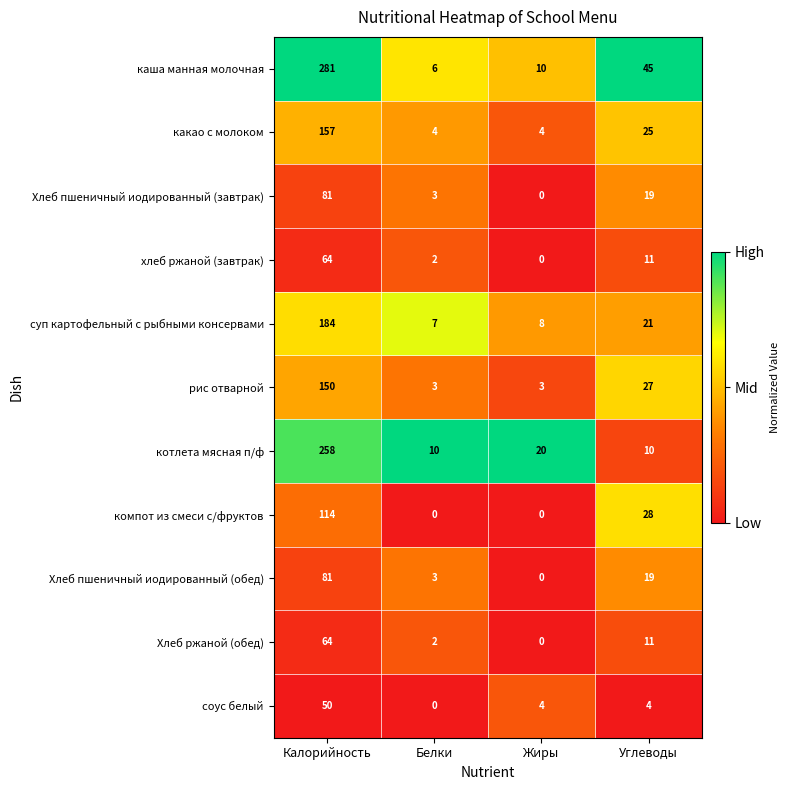

What is the total value across all series at Углеводы?

220